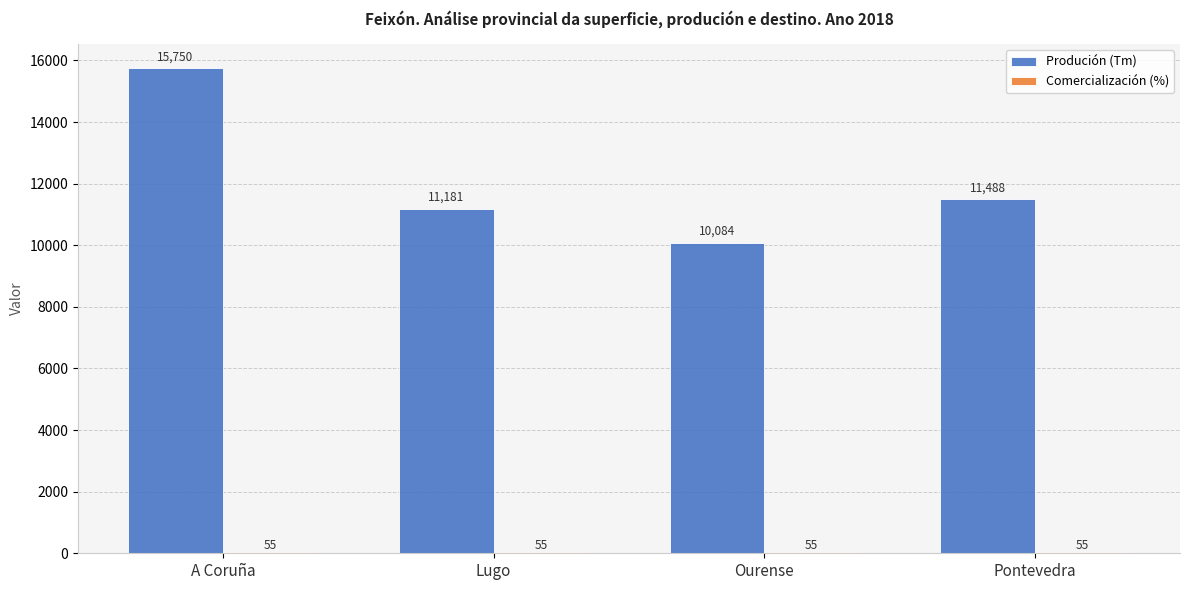

Where is Produción (Tm) nearest to the value 12917?

Pontevedra